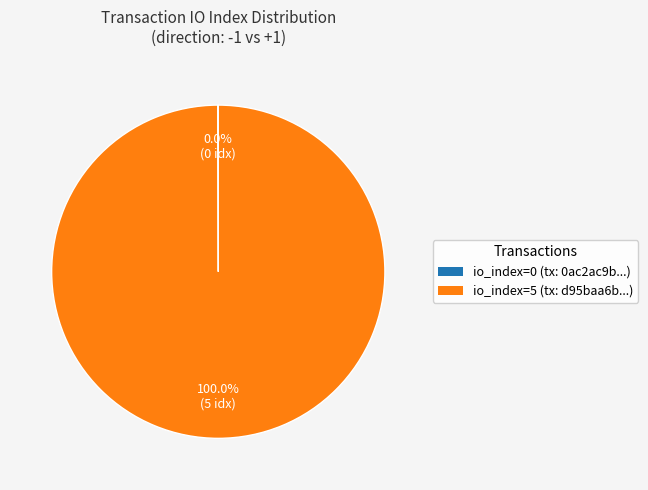

Does any single category account for the majority?

Yes